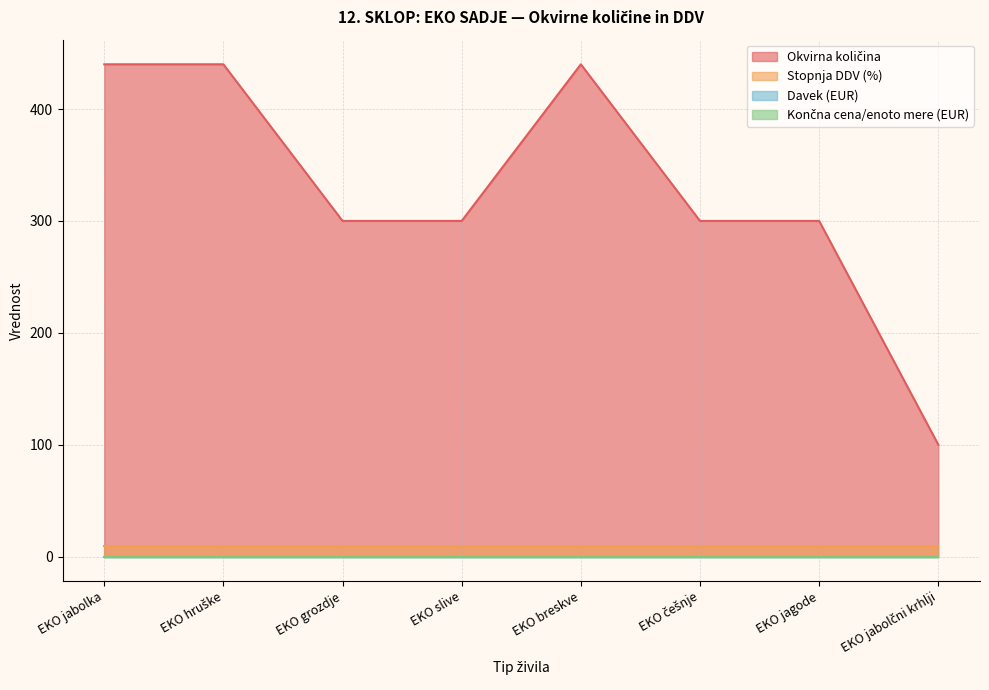

Which series has the largest total across all categories?

Okvirna količina